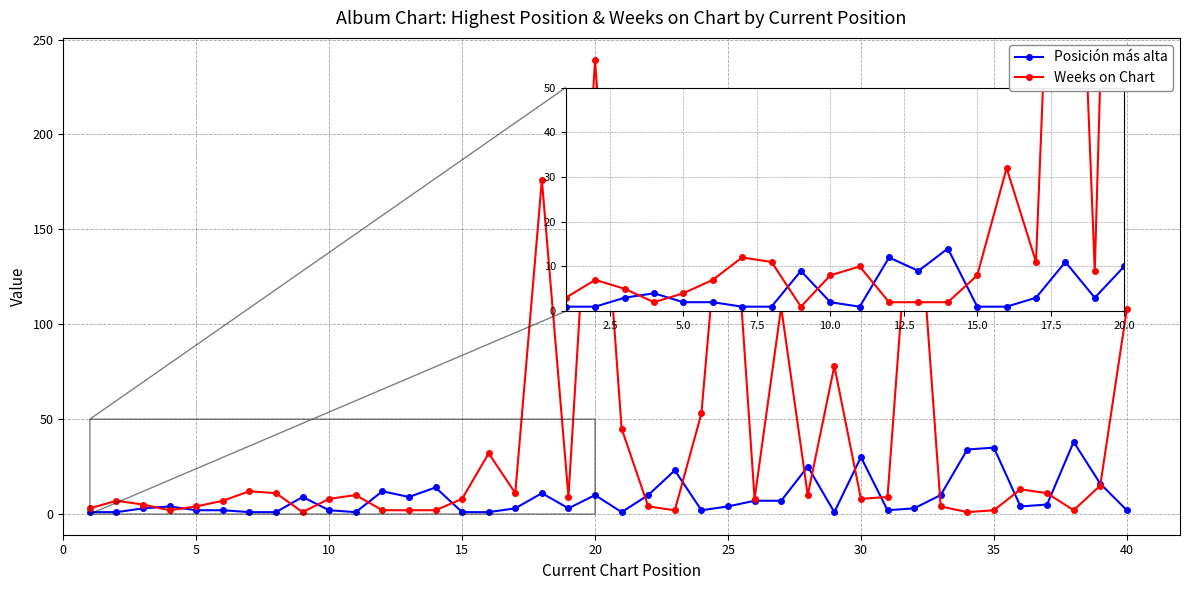

How many categories are shown in the chart?

40